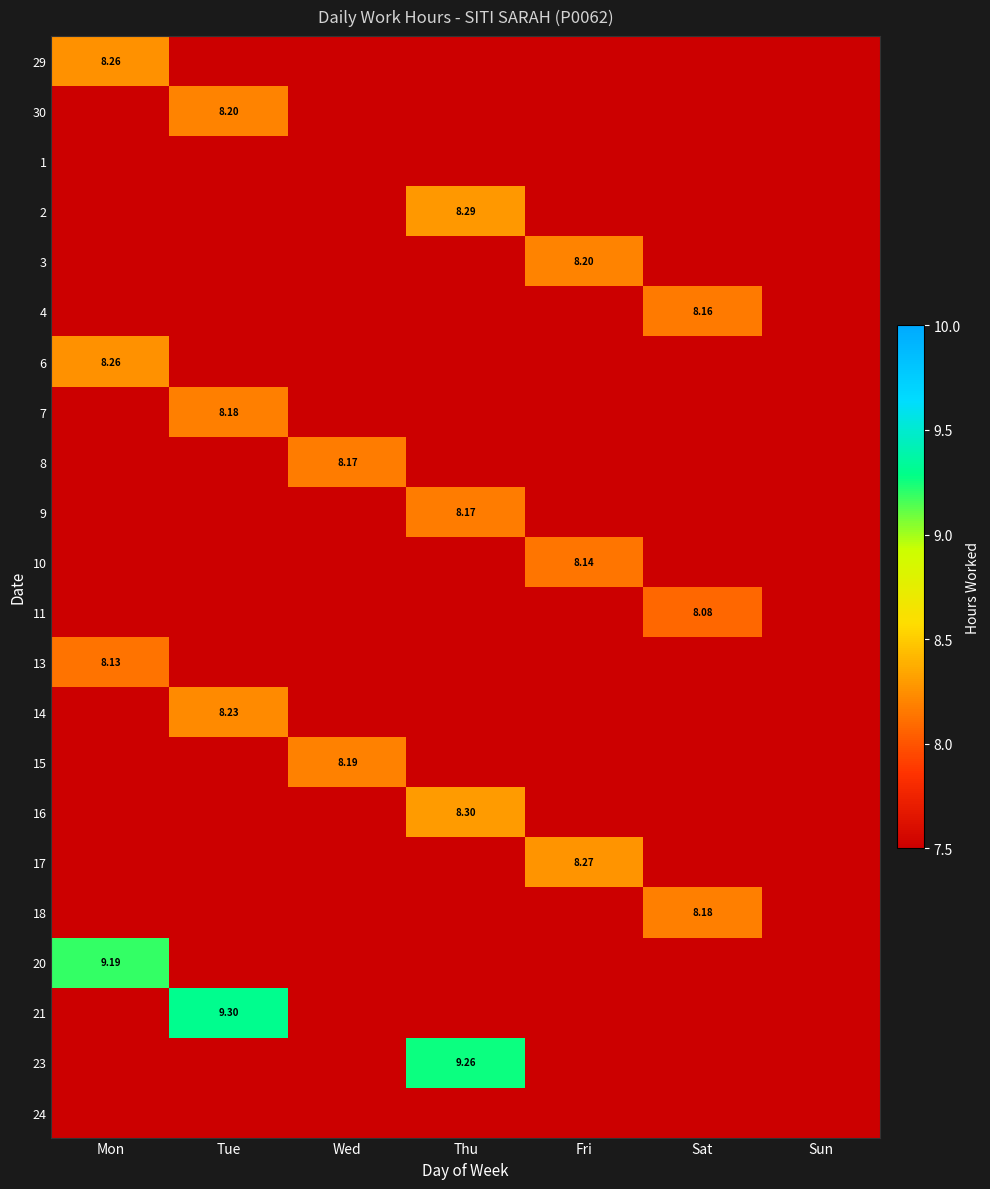

List the labels in order of 11 value, largest first.

Sat, Mon, Tue, Wed, Thu, Fri, Sun